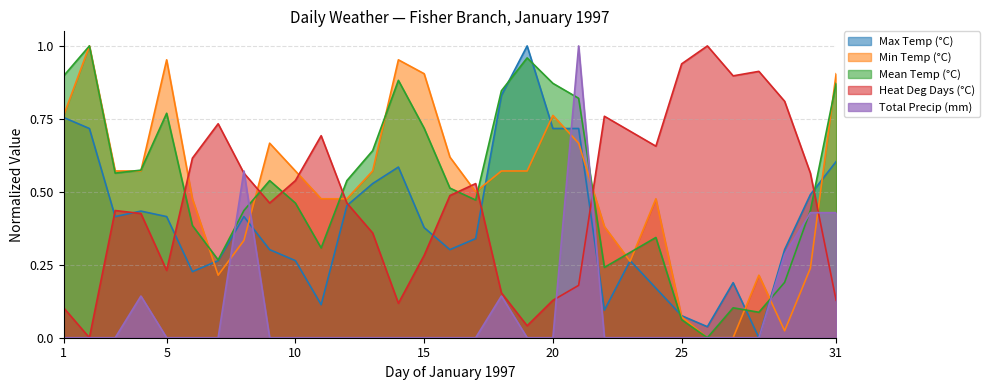

What is the sum of all Max Temp (°C) values?

12.4